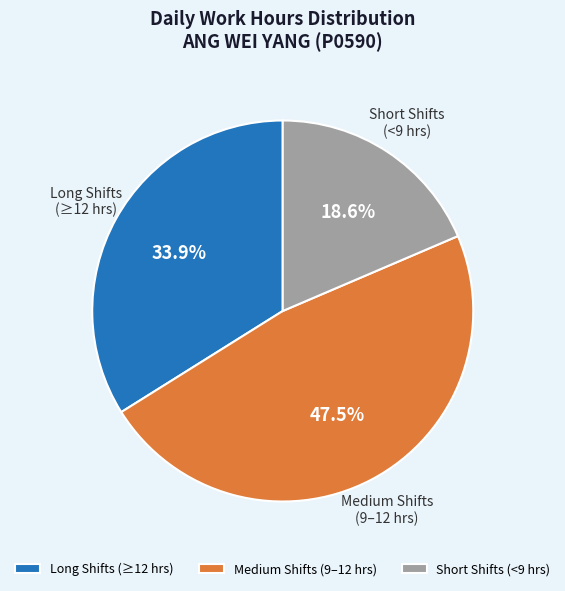

What portion of the pie excludes Medium Shifts (9–12 hrs)?

52.5%